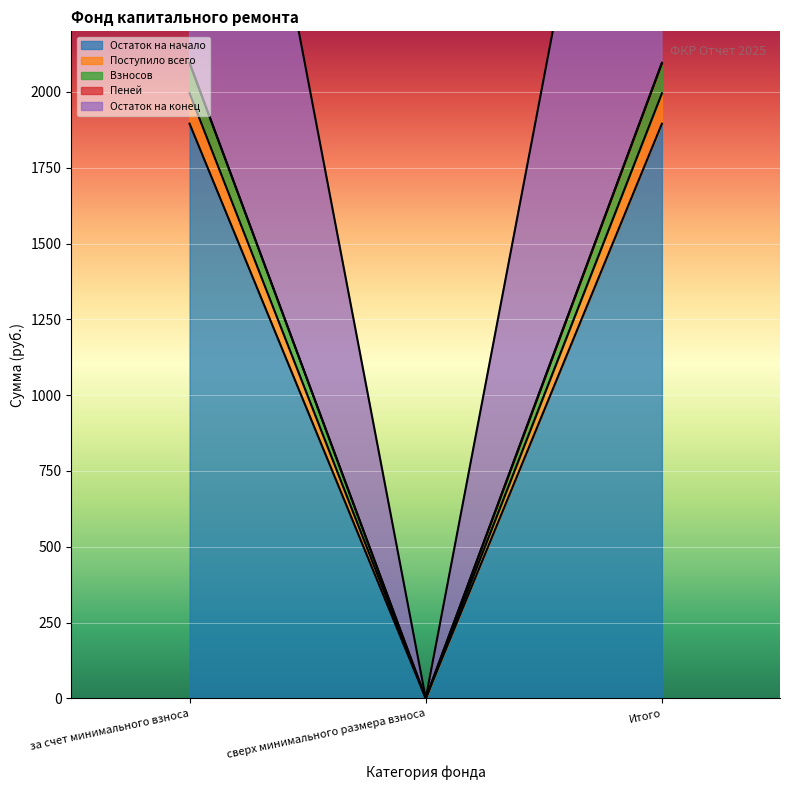

Which category has the lowest value across all series?

сверх минимального размера взноса